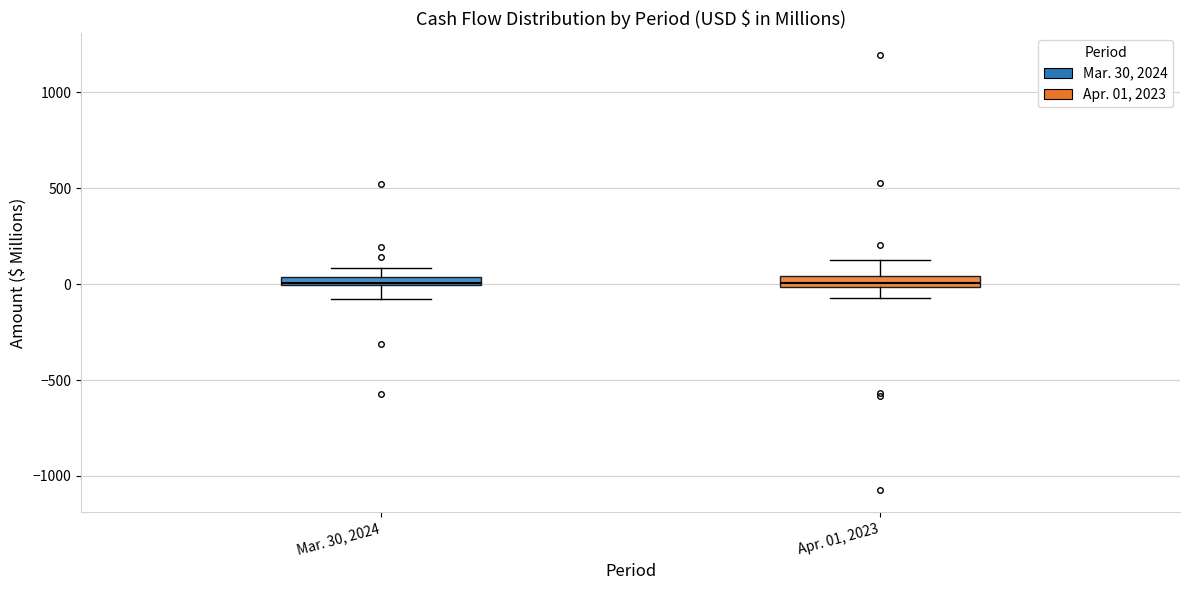

Where is the upper edge of the box for Apr. 01, 2023 on the y-axis? The values are not printed on the chart, so give them approximately, as read against the axis.

50